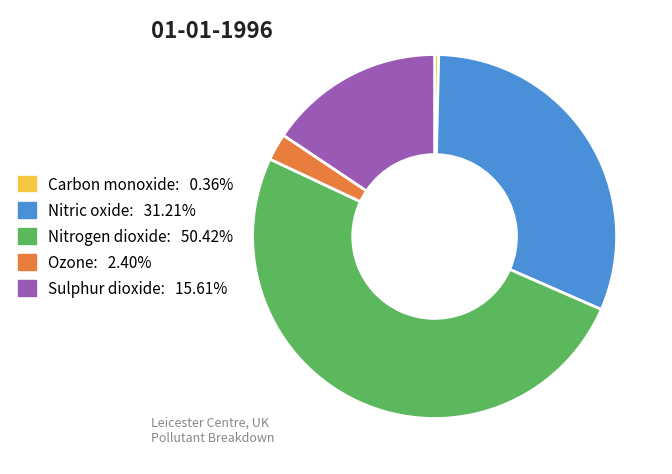

Does any single category account for the majority?

Yes